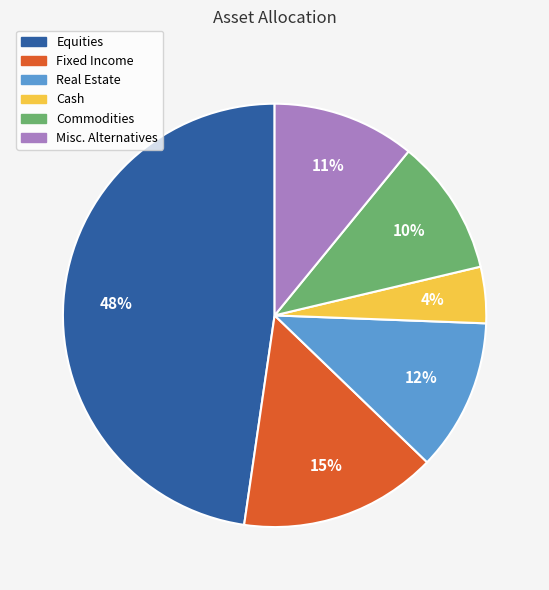

Do Cash and Real Estate together represent more than half of the pie?

No